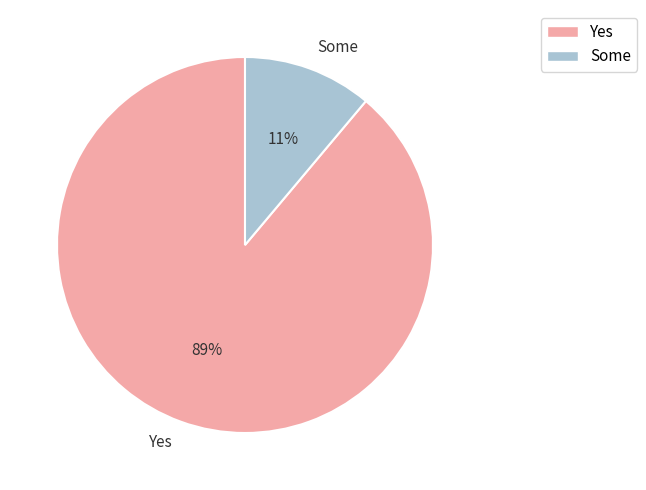

Which has a higher value, Yes or Some?

Yes